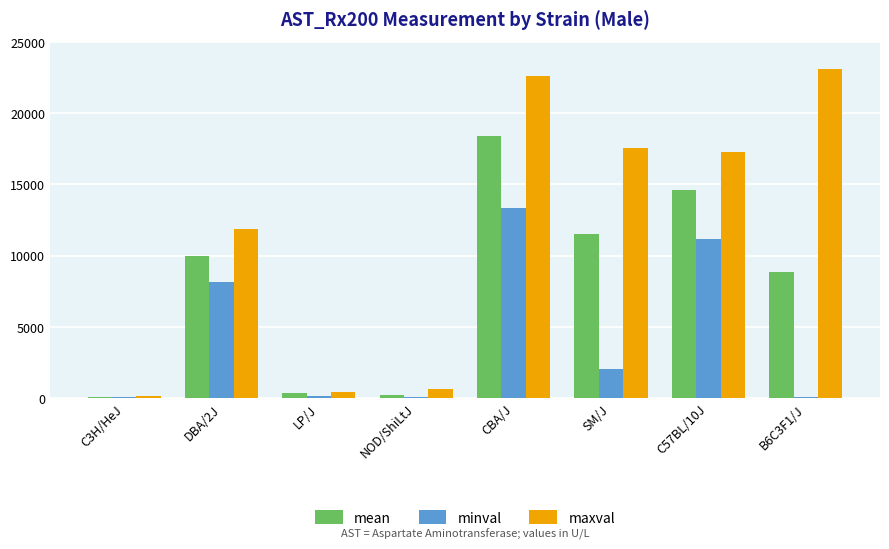

What is the spread (max minus min) of values at NOD/ShiLtJ?

516.0